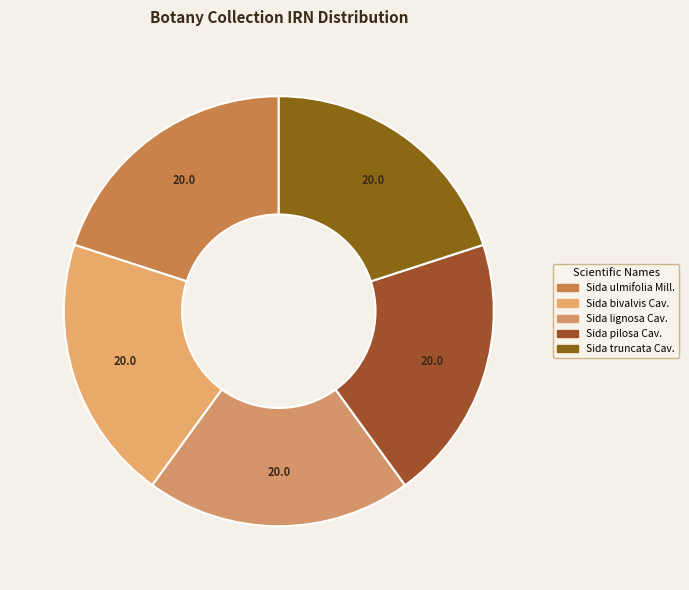

What percentage is NOT represented by Sida lignosa Cav.?

80.0%